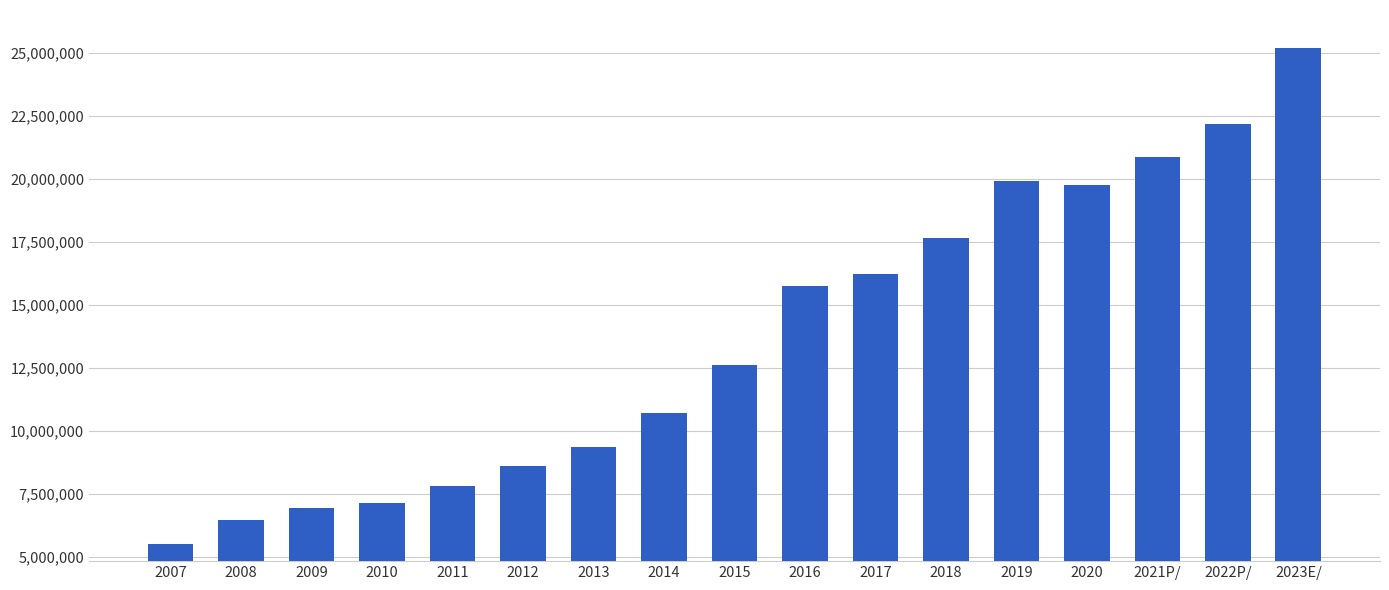

What is the ratio of the value at 2009 to the value at 2017?

0.4